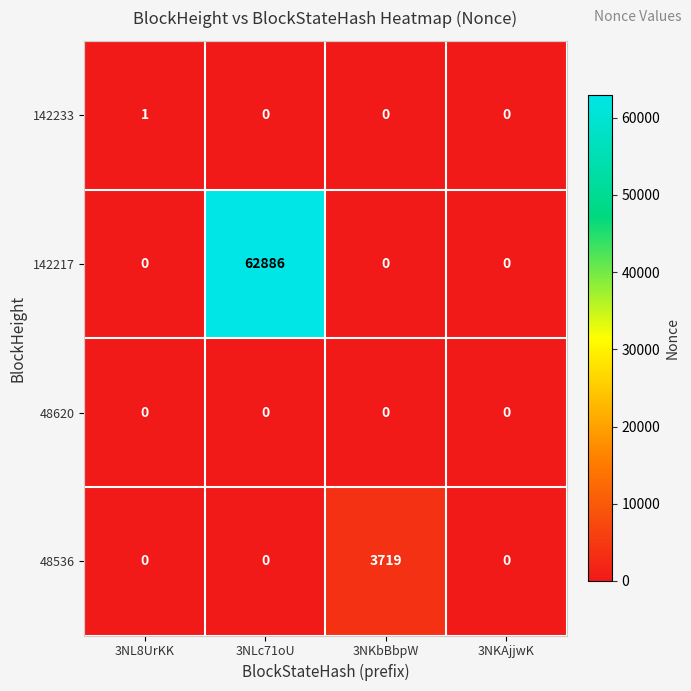

Rank the series by their maximum value, from lowest to highest.

48620, 142233, 48536, 142217